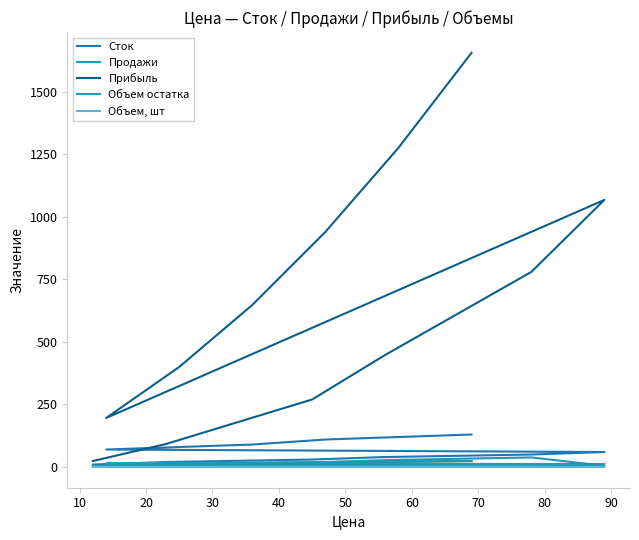

Count the number of categories in the chart.

12